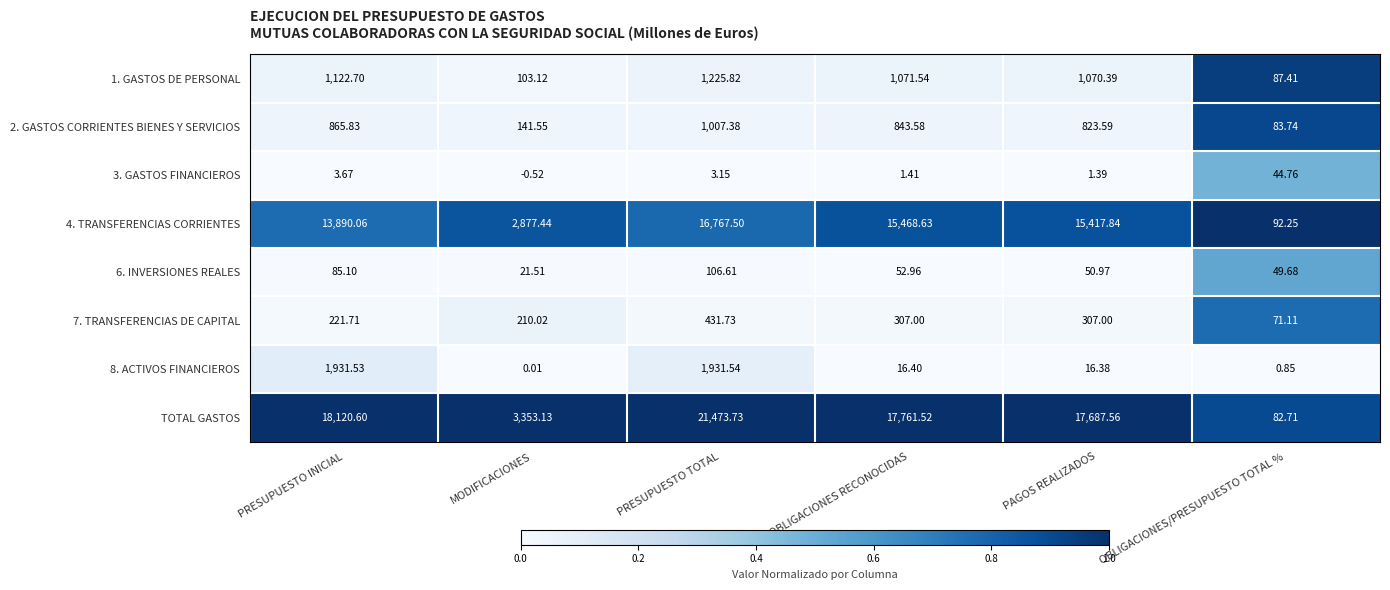

Which category has the lowest value across all series?

MODIFICACIONES